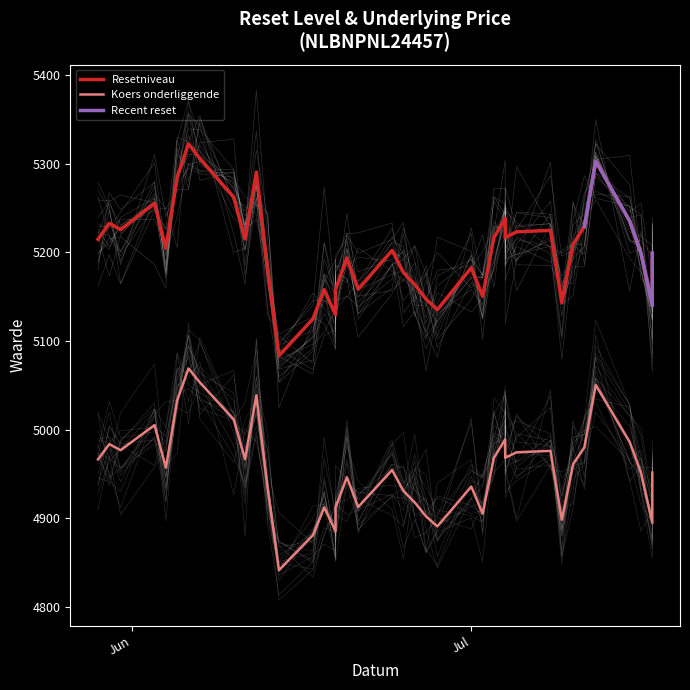

The Koers onderliggende series shows 8039.9 at 16. True or false?

False